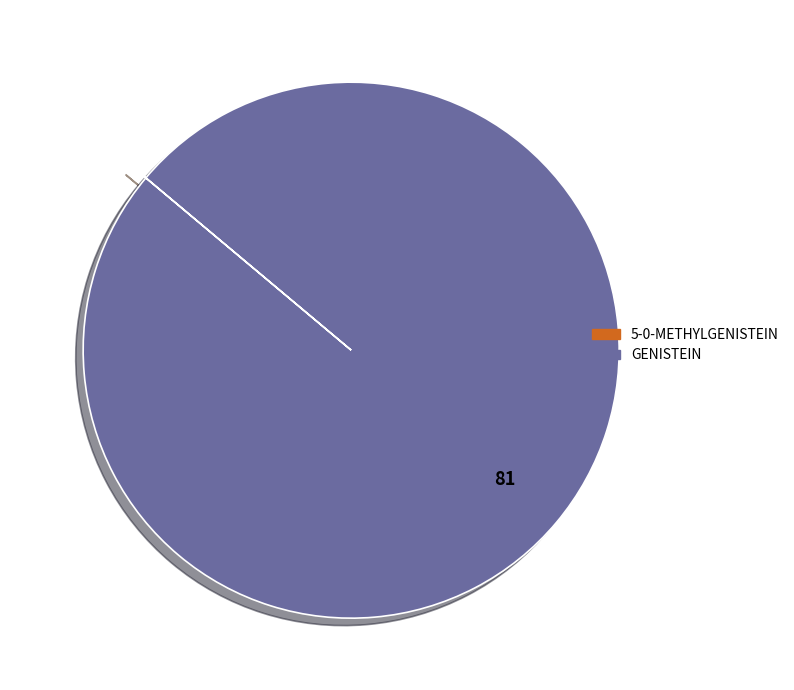

What is the largest slice in the pie chart?

GENISTEIN